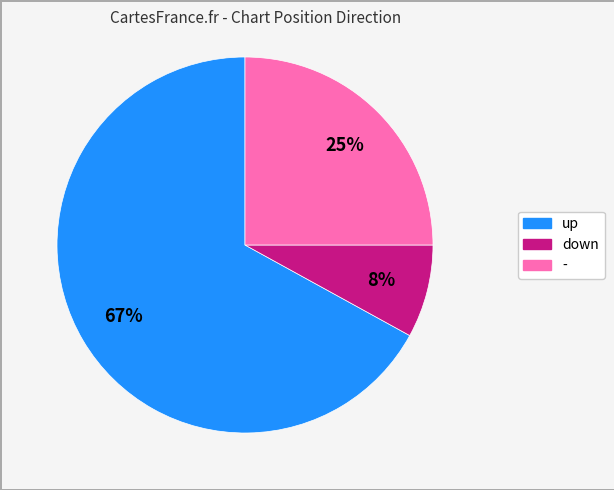

To the nearest percent, what portion does - represent?

25%